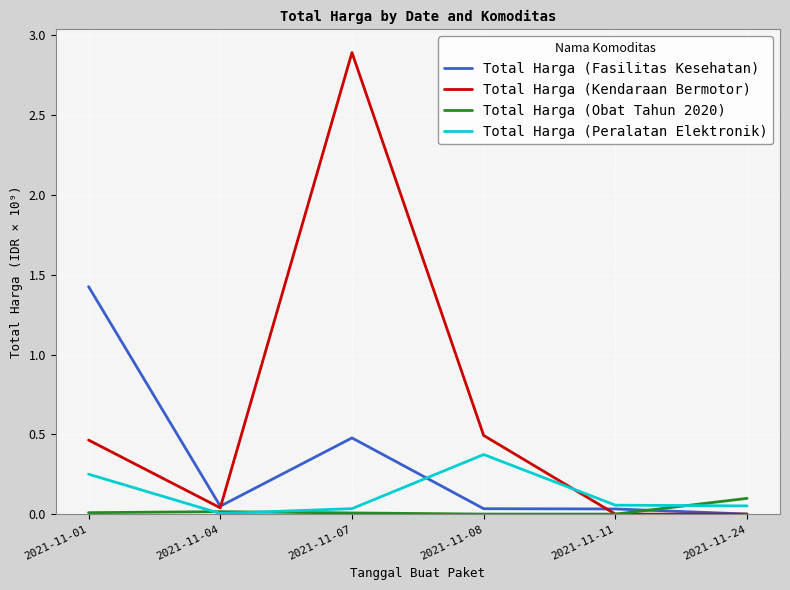

After their last crossing, which series has the higher values: Total Harga (Obat Tahun 2020) or Total Harga (Fasilitas Kesehatan)?

Total Harga (Obat Tahun 2020)